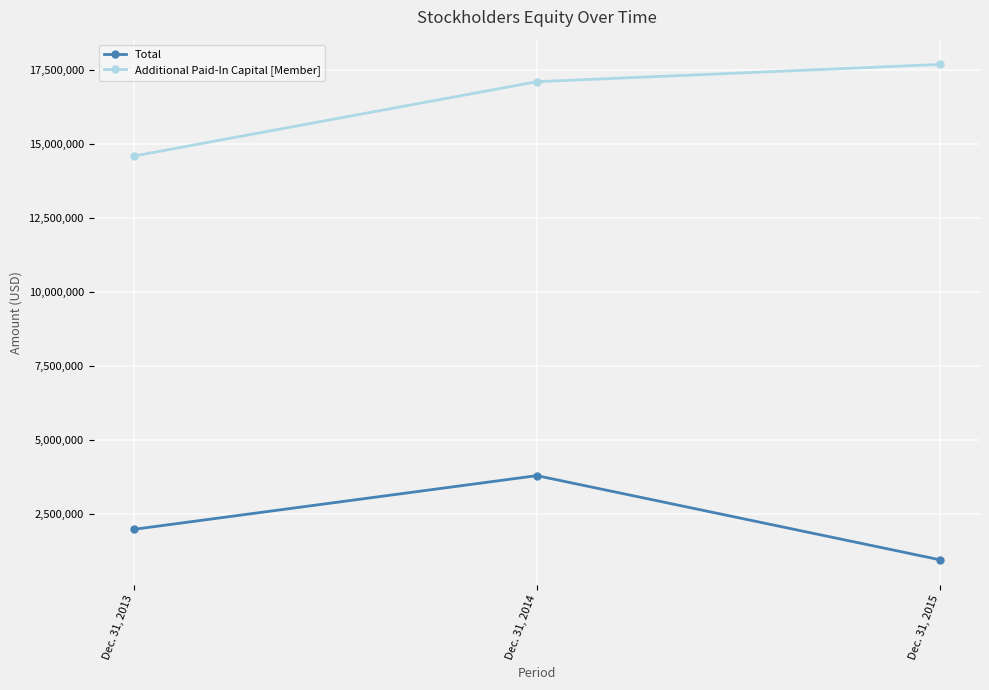

Which series changed the most between Dec. 31, 2013 and Dec. 31, 2014?

Additional Paid-In Capital [Member]